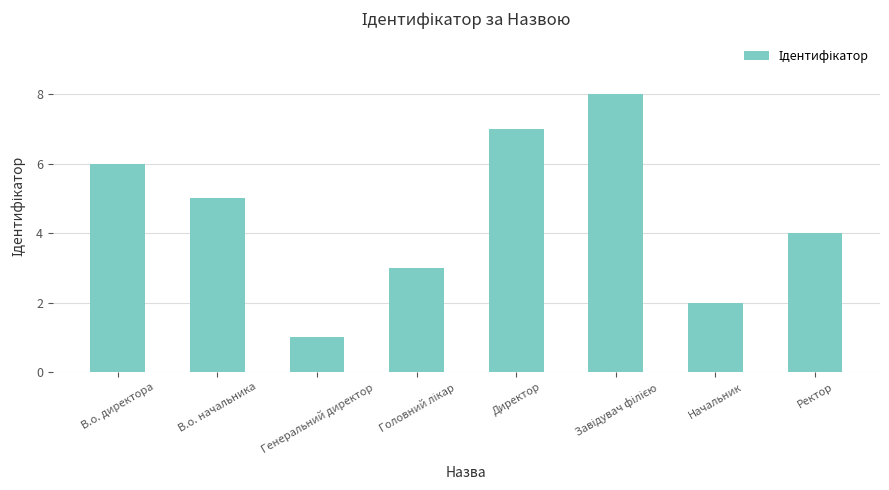

Reading left to right, list all the values displayed in this chart.

6	5	1	3	7	8	2	4